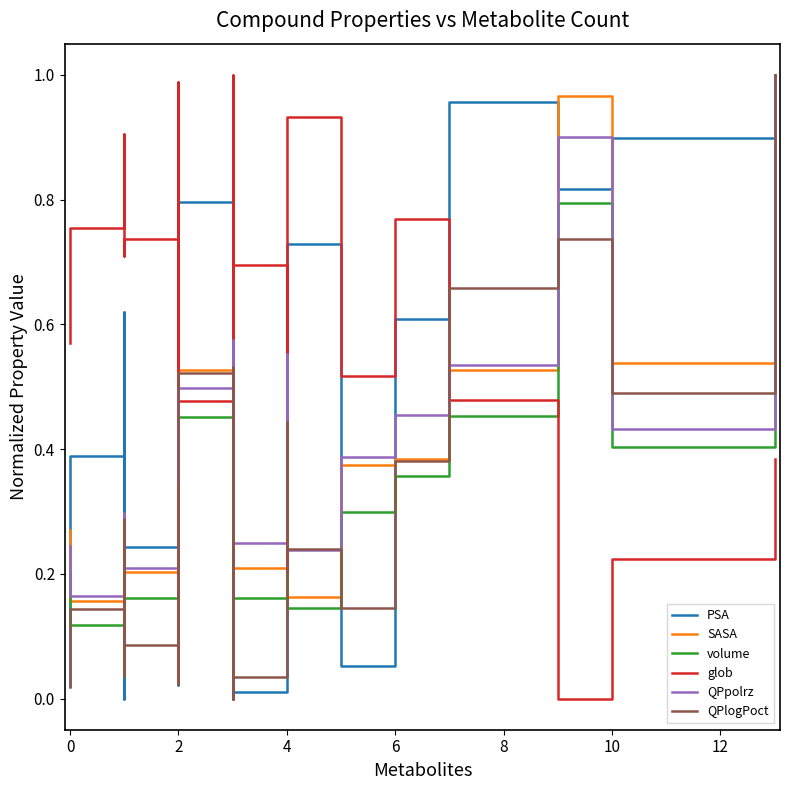

How many series are shown in this chart?

6